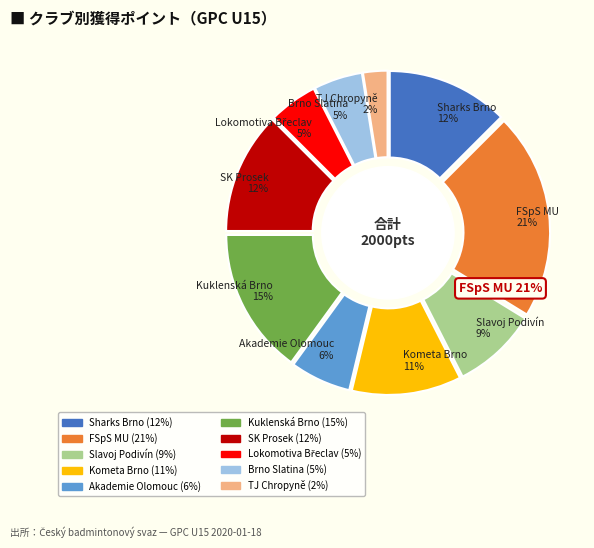

Which has a higher value, Badminton Akademie Olomouc, z.s. or SK Kuklenská Brno, z.s.?

SK Kuklenská Brno, z.s.